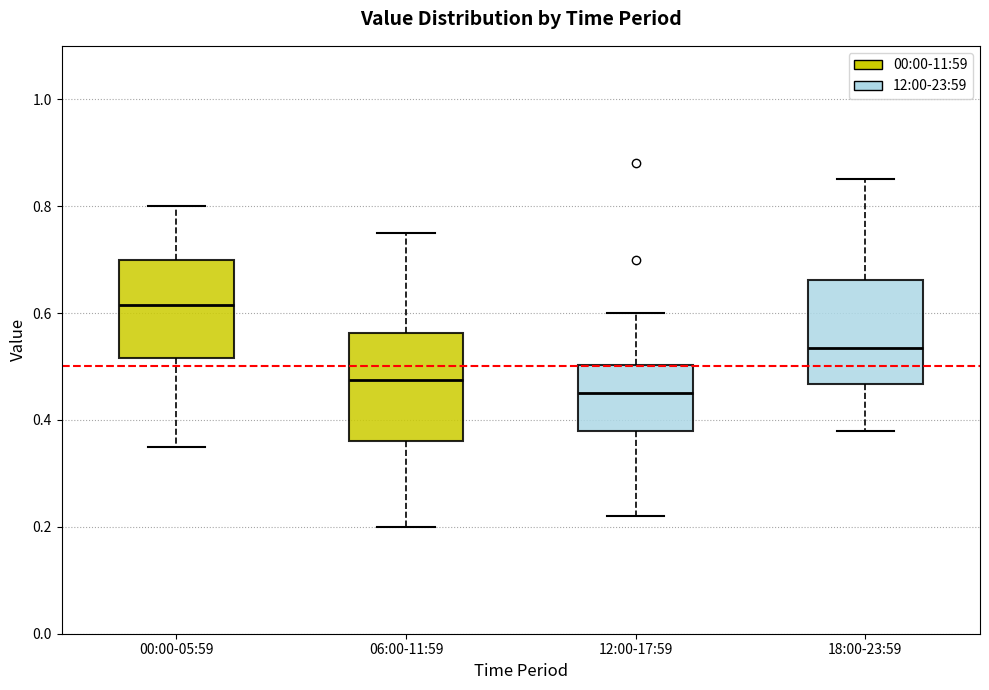

Where is the lower edge of the box for 00:00-05:59 on the y-axis? The values are not printed on the chart, so give them approximately, as read against the axis.

0.52